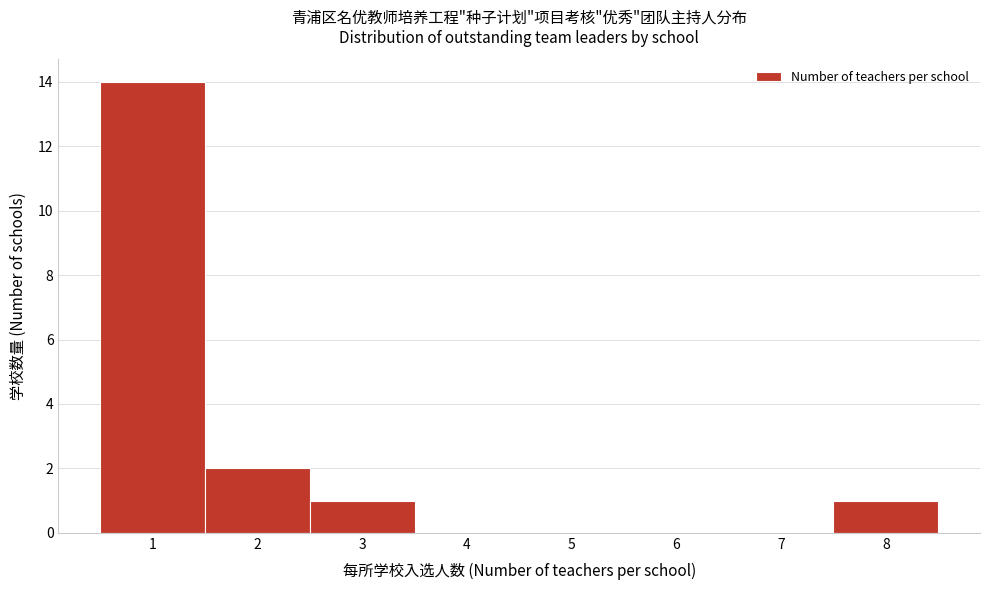

Reading left to right, transcribe this chart: for each bar, give the range it covers on the x-axis and its height. The values are not printed on the chart, so give them approximately, as read against the axis.

0.5 to 1.5: 14
1.5 to 2.5: 2
2.5 to 3.5: 1
3.5 to 4.5: 0
4.5 to 5.5: 0
5.5 to 6.5: 0
6.5 to 7.5: 0
7.5 to 8.5: 1